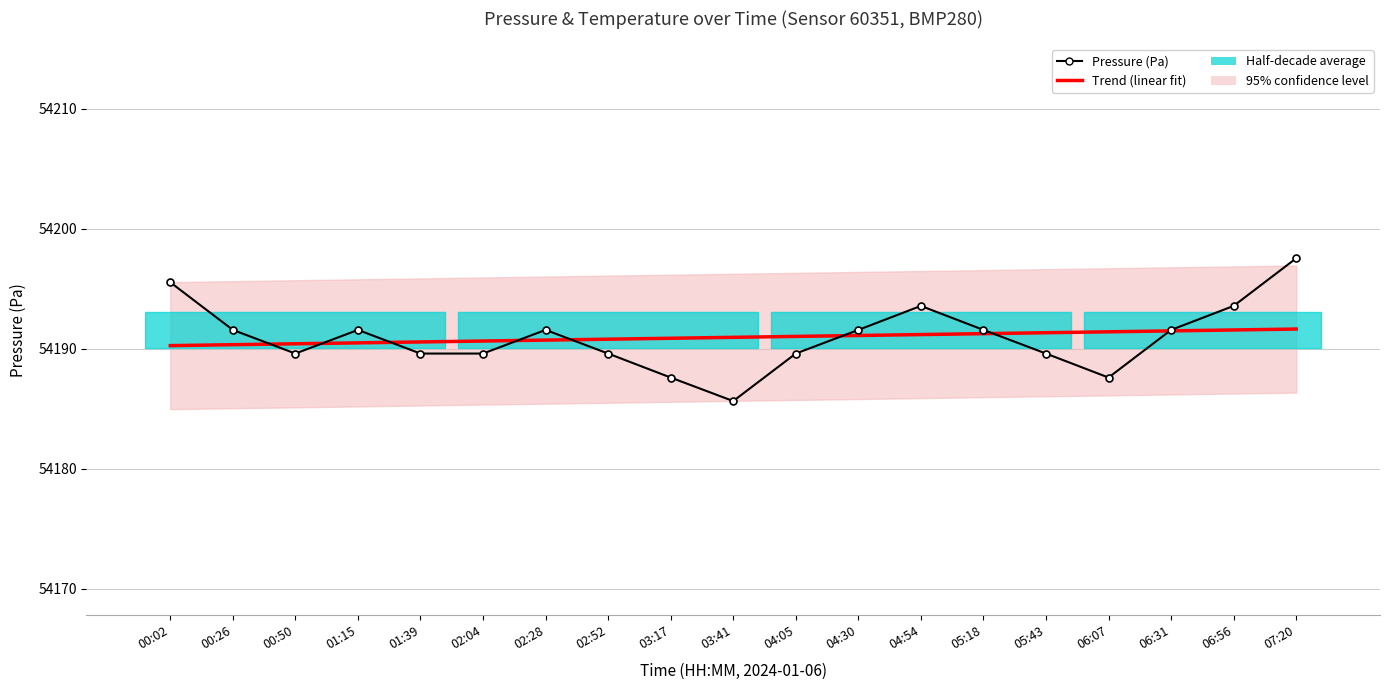

What position from the left is 05:43?

15